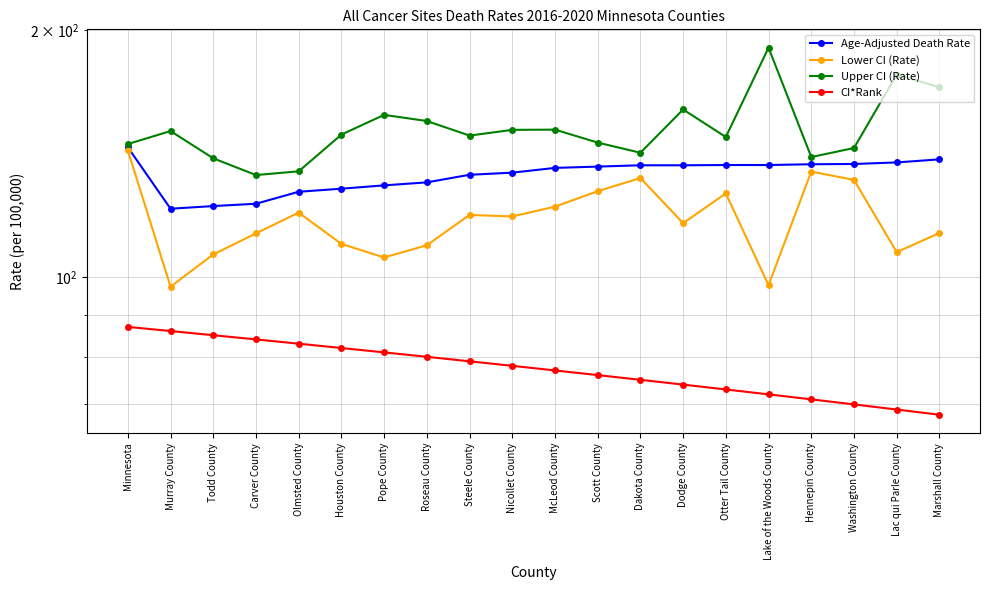

Which series has the largest total across all categories?

Upper CI (Rate)